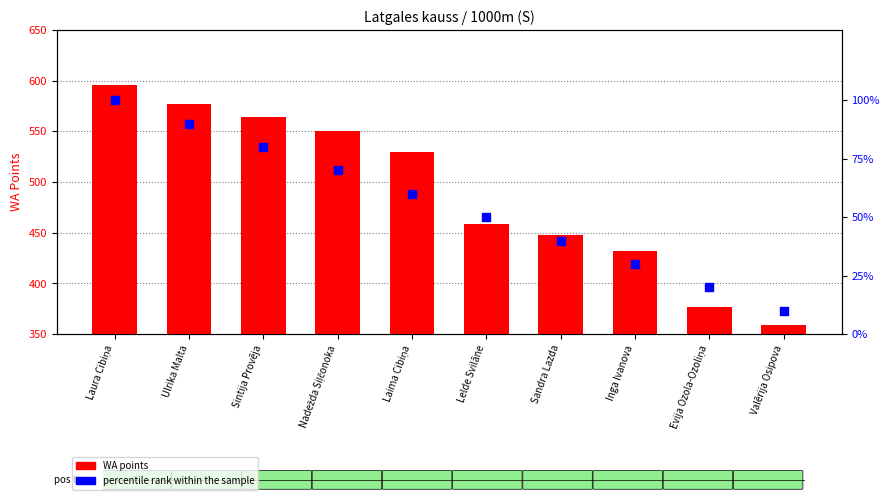

What is the total value across all series at Evija Ozola-Ozoliņa?

397